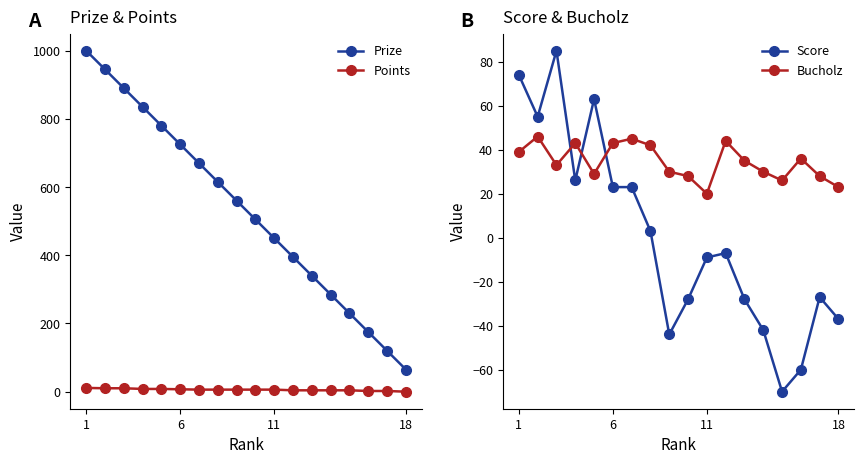

At 11, list the series in order from largest to smallest.

Prize, Score, Bucholz, Points